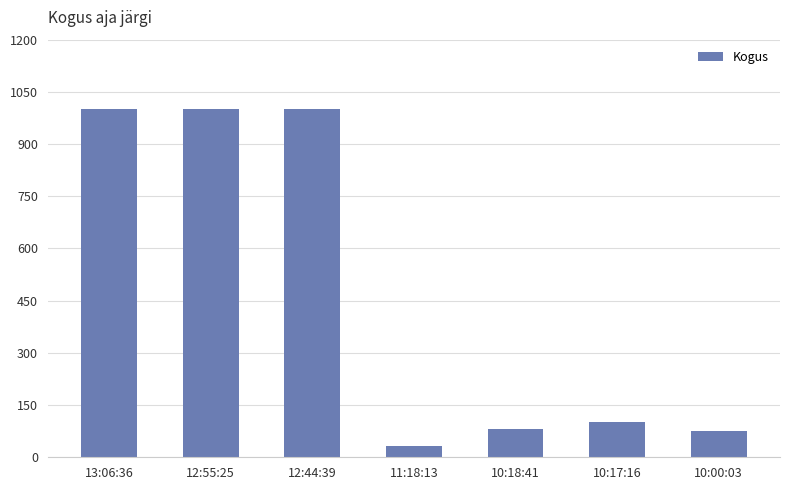

Reading left to right, list all the values displayed in this chart.

13:06:36=1000	12:55:25=1000	12:44:39=1000	11:18:13=32	10:18:41=80	10:17:16=100	10:00:03=75